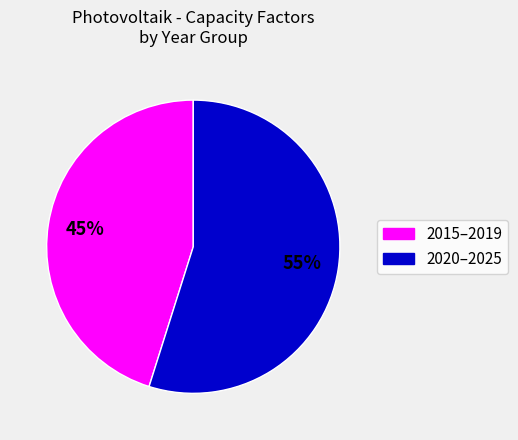

Is there any slice that represents more than half of the pie?

Yes